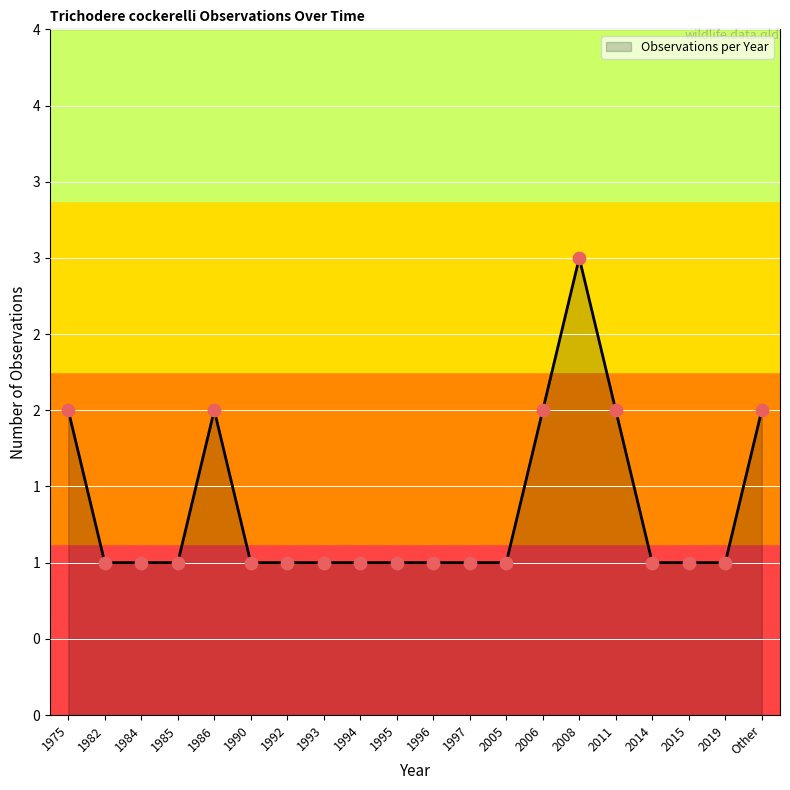

What is the ratio of the value at Other to the value at 1984?

2.0